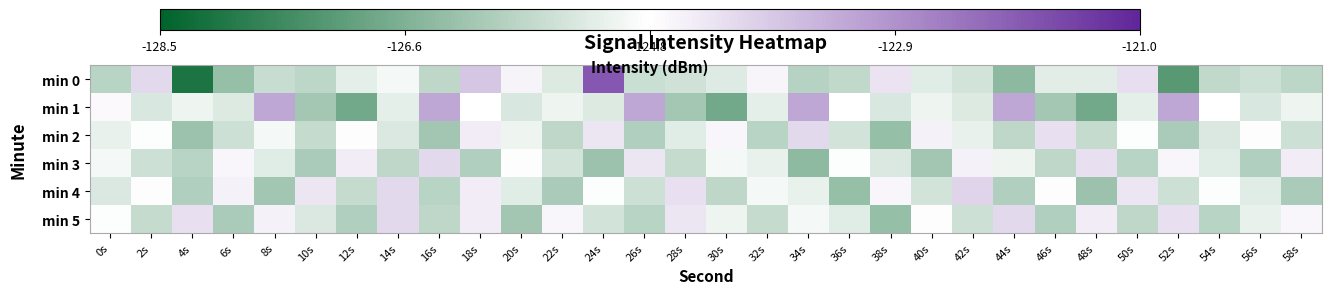

Reading left to right, list all the values displayed in this chart.

min 0: 0s=-125.8	2s=-124.1	4s=-128.1	6s=-126.3	8s=-125.5	10s=-125.7	12s=-125.1	14s=-124.9	16s=-125.7	18s=-123.8	20s=-124.5	22s=-125.3	24s=-121.9	26s=-125.5	28s=-125.4	30s=-125.2	32s=-124.5	34s=-125.8	36s=-125.7	38s=-124.3	40s=-125.2	42s=-125.4	44s=-126.4	46s=-125.2	48s=-125.2	50s=-124.2	52s=-127.2	54s=-125.7	56s=-125.5	58s=-125.7
min 1: 0s=-124.7	2s=-125.3	4s=-125.0	6s=-125.3	8s=-123.2	10s=-126.1	12s=-126.8	14s=-125.1	16s=-123.2	18s=-124.8	20s=-125.3	22s=-125.0	24s=-125.3	26s=-123.2	28s=-126.1	30s=-126.8	32s=-125.1	34s=-123.2	36s=-124.8	38s=-125.3	40s=-125.0	42s=-125.3	44s=-123.2	46s=-126.1	48s=-126.8	50s=-125.1	52s=-123.2	54s=-124.8	56s=-125.3	58s=-125.0
min 2: 0s=-125.1	2s=-124.8	4s=-126.2	6s=-125.5	8s=-124.9	10s=-125.6	12s=-124.7	14s=-125.3	16s=-126.1	18s=-124.4	20s=-125.0	22s=-125.7	24s=-124.3	26s=-125.9	28s=-125.2	30s=-124.6	32s=-125.8	34s=-124.1	36s=-125.4	38s=-126.3	40s=-124.5	42s=-125.1	44s=-125.7	46s=-124.2	48s=-125.6	50s=-124.8	52s=-126.0	54s=-125.3	56s=-124.7	58s=-125.5
min 3: 0s=-124.9	2s=-125.5	4s=-125.8	6s=-124.6	8s=-125.2	10s=-126.0	12s=-124.4	14s=-125.7	16s=-124.1	18s=-125.9	20s=-124.7	22s=-125.4	24s=-126.2	26s=-124.3	28s=-125.6	30s=-124.9	32s=-125.1	34s=-126.4	36s=-124.8	38s=-125.3	40s=-126.1	42s=-124.5	44s=-125.0	46s=-125.7	48s=-124.2	50s=-125.8	52s=-124.6	54s=-125.2	56s=-125.9	58s=-124.4
min 4: 0s=-125.3	2s=-124.7	4s=-125.9	6s=-124.5	8s=-126.1	10s=-124.3	12s=-125.6	14s=-124.1	16s=-125.8	18s=-124.4	20s=-125.2	22s=-126.0	24s=-124.8	26s=-125.5	28s=-124.2	30s=-125.7	32s=-124.9	34s=-125.1	36s=-126.3	38s=-124.6	40s=-125.4	42s=-124.0	44s=-125.9	46s=-124.7	48s=-126.2	50s=-124.3	52s=-125.5	54s=-124.8	56s=-125.2	58s=-126.0
min 5: 0s=-124.8	2s=-125.6	4s=-124.2	6s=-126.0	8s=-124.5	10s=-125.3	12s=-125.9	14s=-124.1	16s=-125.7	18s=-124.4	20s=-126.1	22s=-124.6	24s=-125.4	26s=-125.8	28s=-124.3	30s=-125.0	32s=-125.6	34s=-124.9	36s=-125.2	38s=-126.3	40s=-124.7	42s=-125.5	44s=-124.1	46s=-125.9	48s=-124.4	50s=-125.7	52s=-124.2	54s=-125.8	56s=-125.1	58s=-124.6